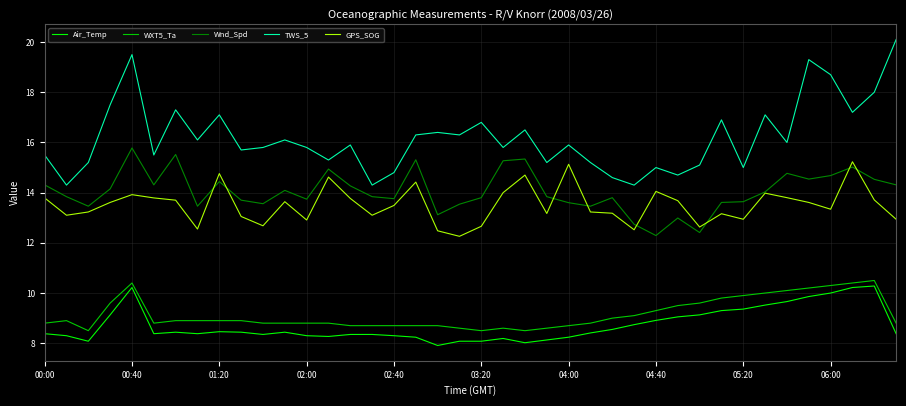

What is the difference between the second highest and minimum values in the TWS_5 series?

5.2